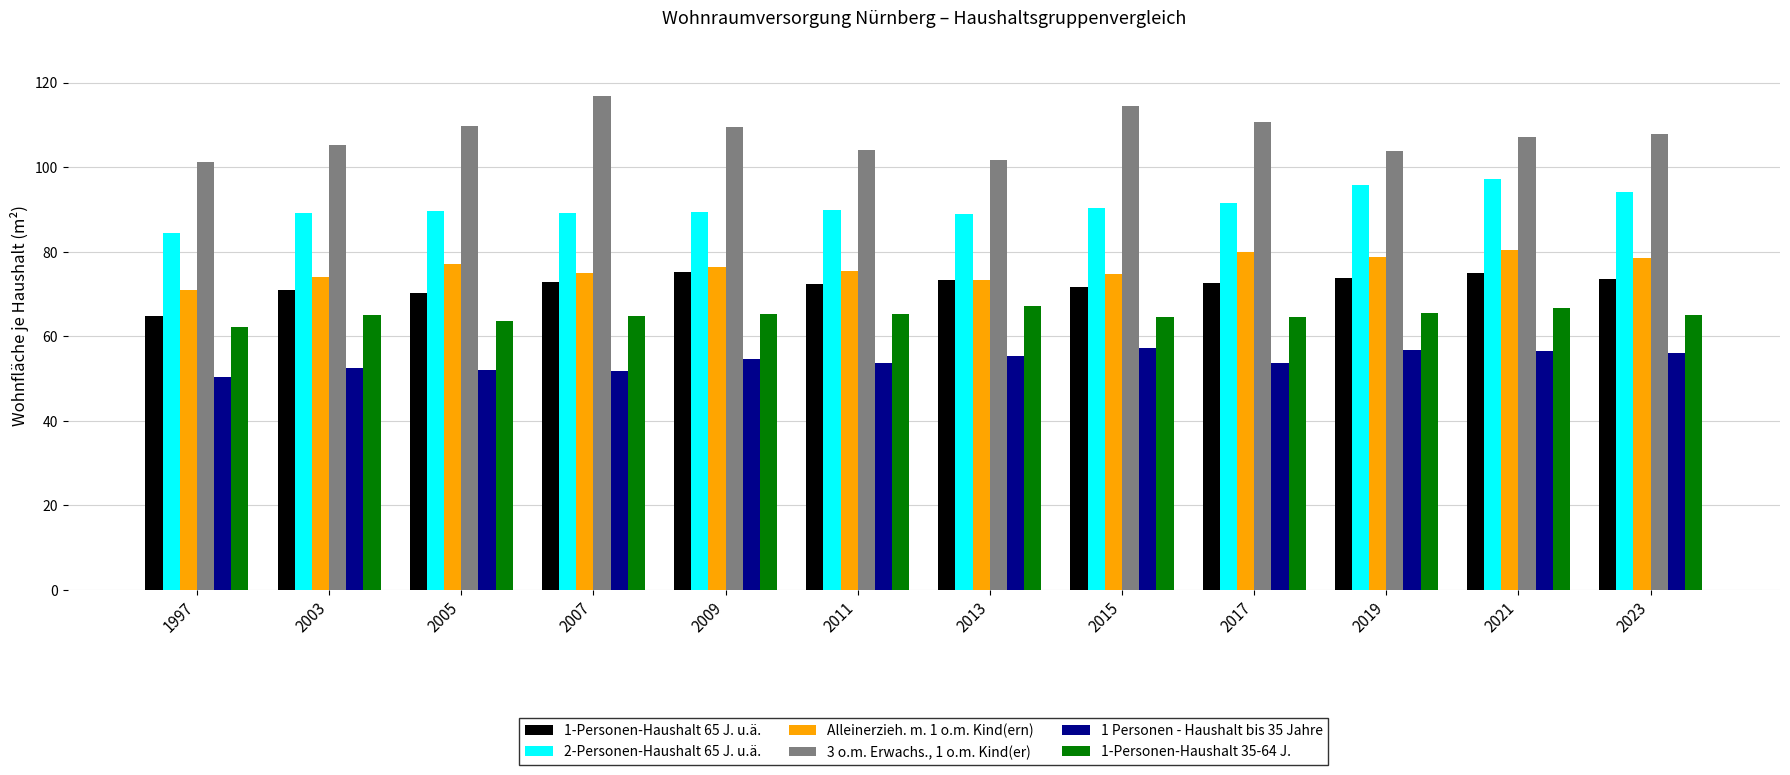

Rank the series by their maximum value, from lowest to highest.

1 Personen - Haushalt bis 35 Jahre, 1-Personen-Haushalt 35-64 J., 1-Personen-Haushalt 65 J. u.ä., Alleinerzieh. m. 1 o.m. Kind(ern), 2-Personen-Haushalt 65 J. u.ä., 3 o.m. Erwachs., 1 o.m. Kind(er)